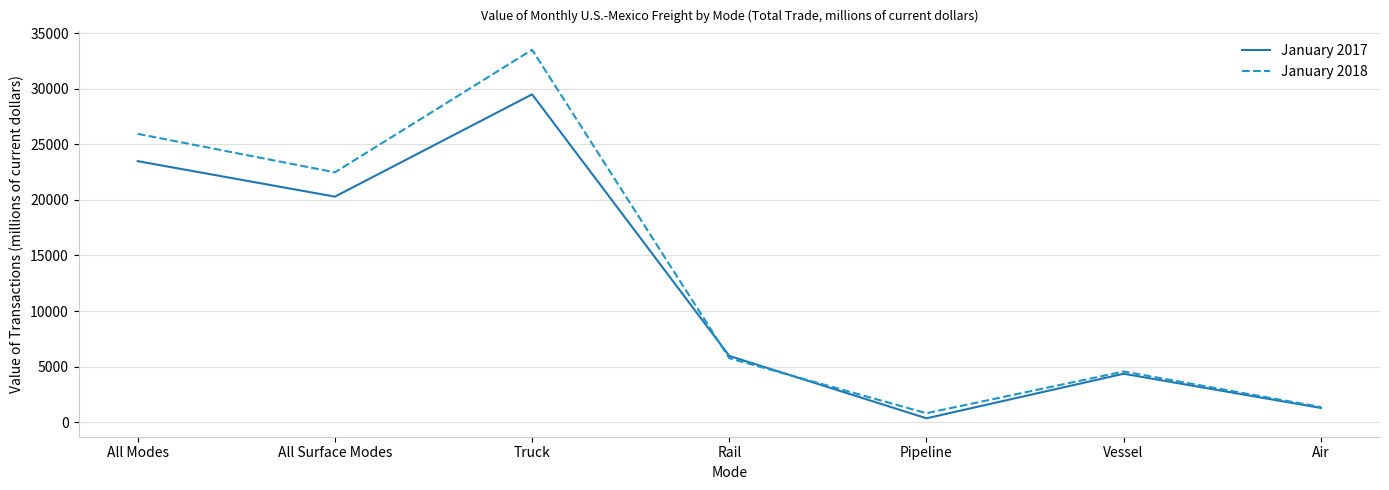

Count the number of data series in this chart.

2